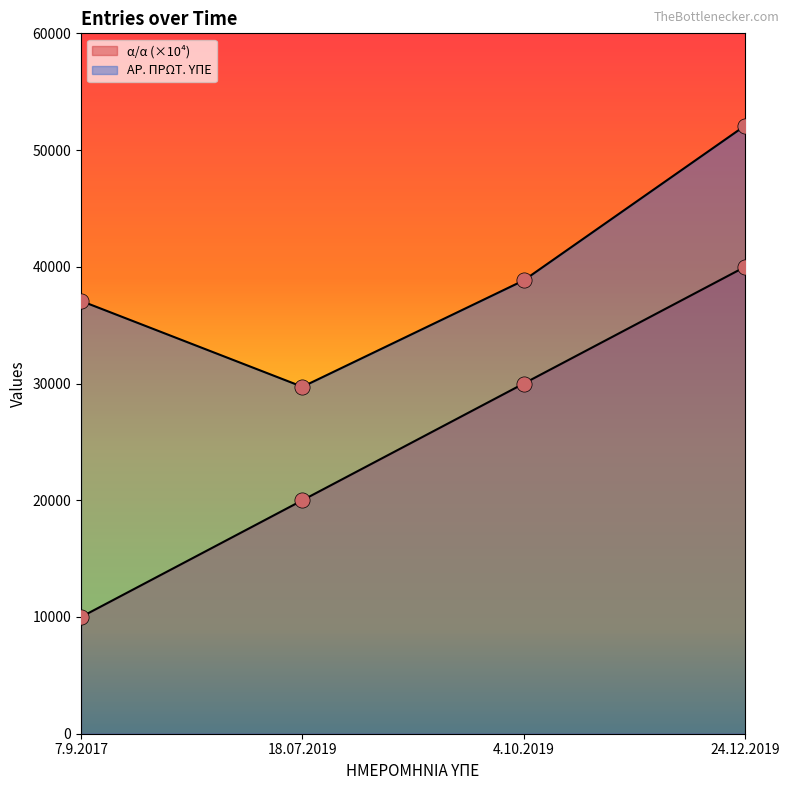

Which series reaches the minimum Y coordinate?

α/α